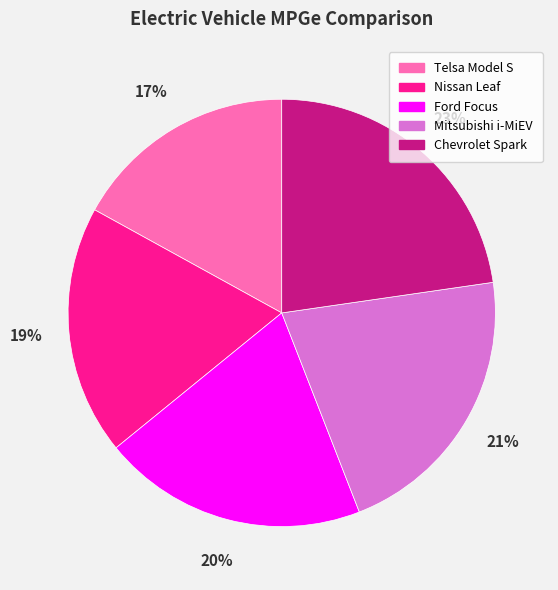

Between Telsa Model S and Nissan Leaf, which is larger?

Nissan Leaf